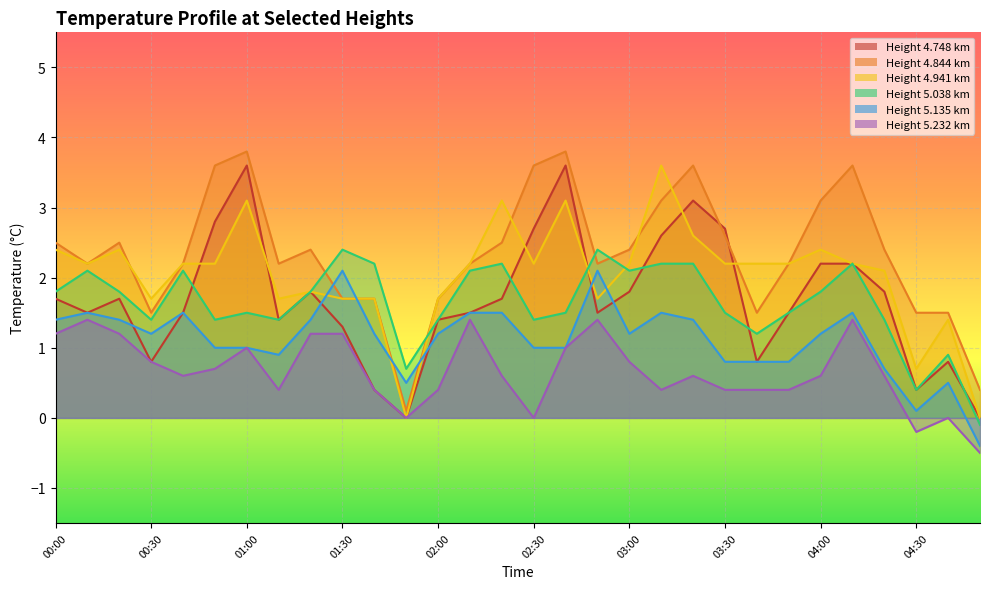

Which series has the widest spread of values?

4.844